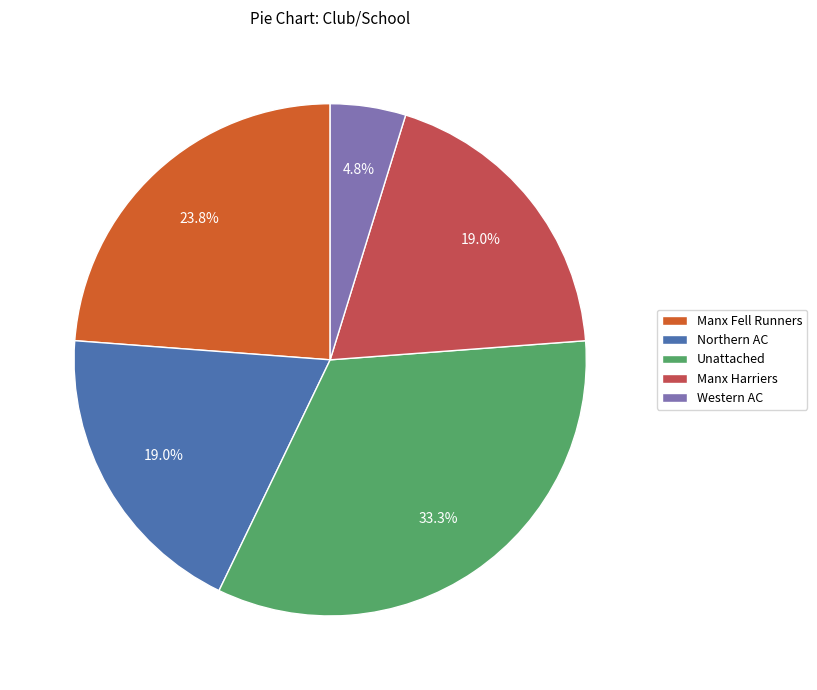

What percentage is NOT represented by Manx Fell Runners?

76.2%